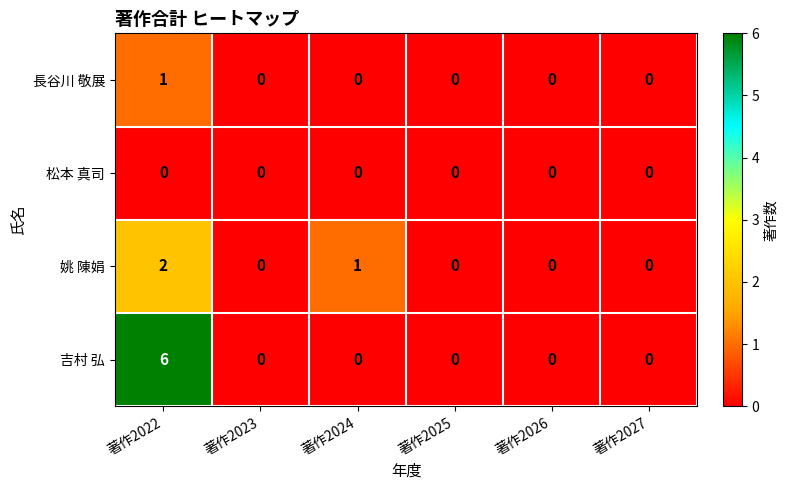

List the series in order of their overall mean, lowest first.

松本 真司, 長谷川 敬展, 姚 陳娟, 吉村 弘